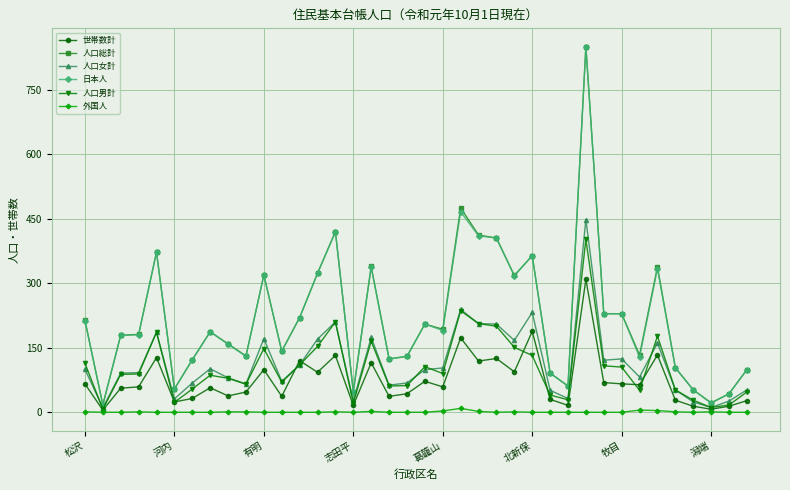

What is the maximum value shown in the chart?

850